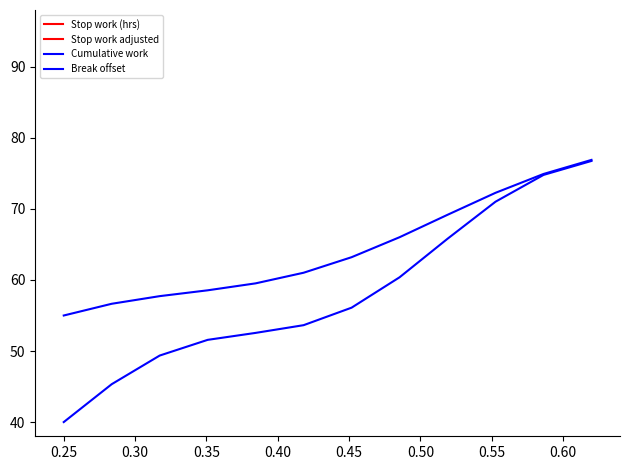

True or false: Stop work adjusted and Cumulative work intersect in this chart.

False